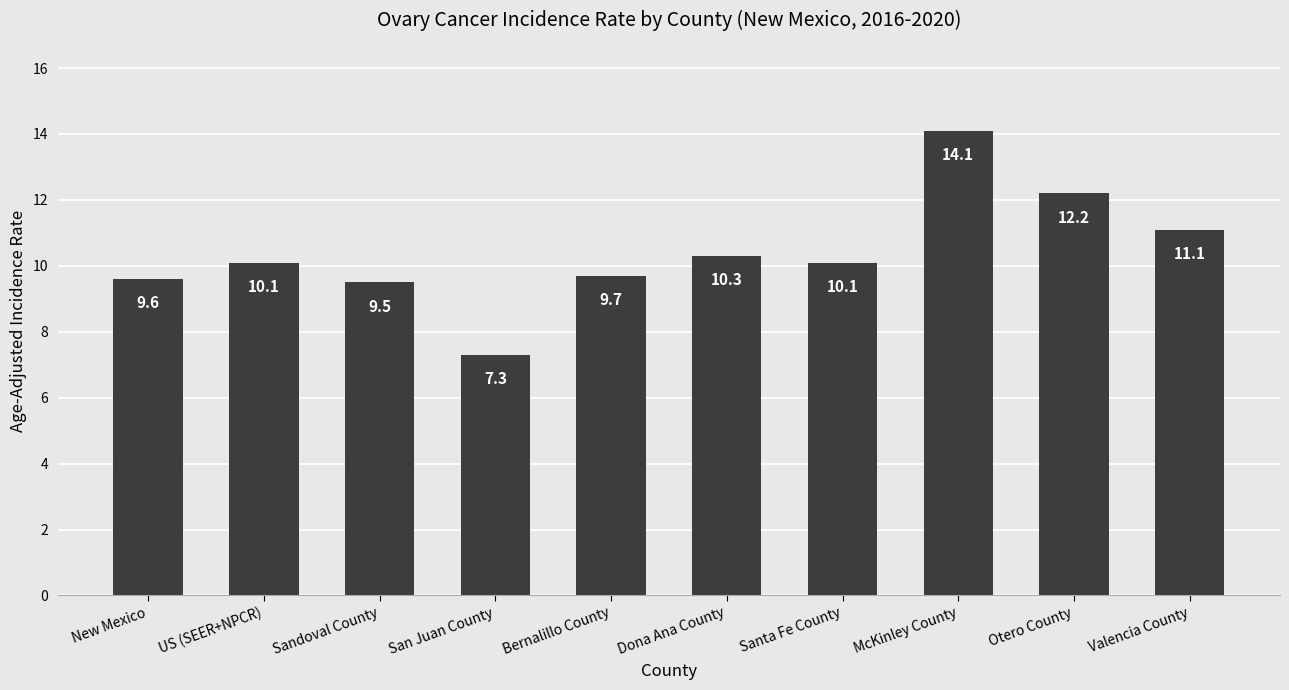

Reading right to left, what are all the values shown in this chart?

11.1	12.2	14.1	10.1	10.3	9.7	7.3	9.5	10.1	9.6